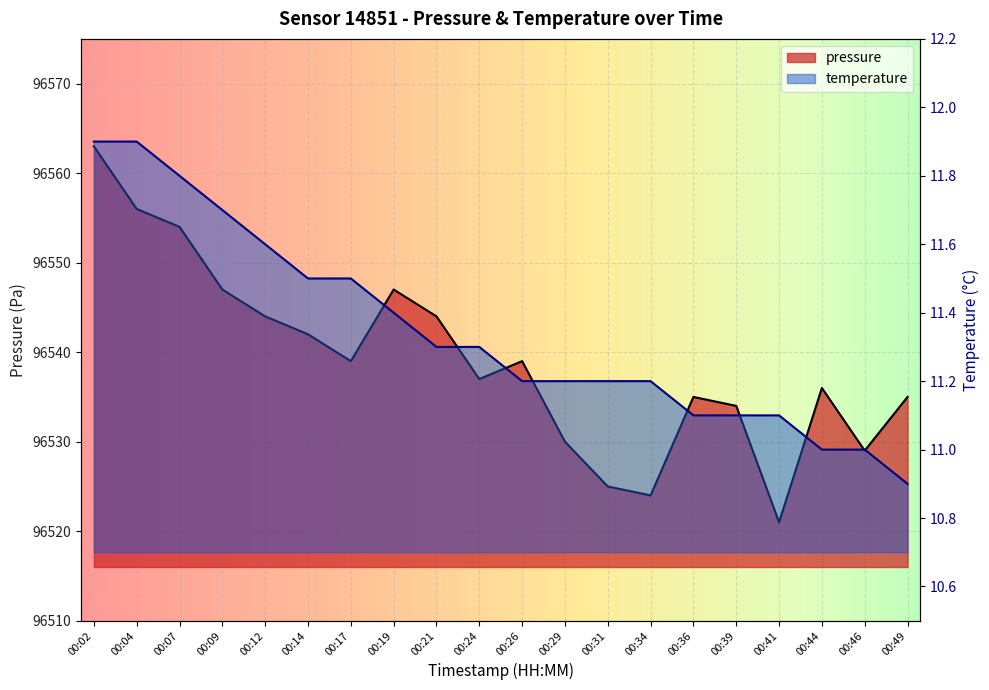

Reading left to right, transcribe all the data shown in this chart.

pressure: 96563.0	96556.0	96554.0	96547.0	96544.0	96542.0	96539.0	96547.0	96544.0	96537.0	96539.0	96530.0	96525.0	96524.0	96535.0	96534.0	96521.0	96536.0	96529.0	96535.0
temperature: 11.9	11.9	11.8	11.7	11.6	11.5	11.5	11.4	11.3	11.3	11.2	11.2	11.2	11.2	11.1	11.1	11.1	11.0	11.0	10.9